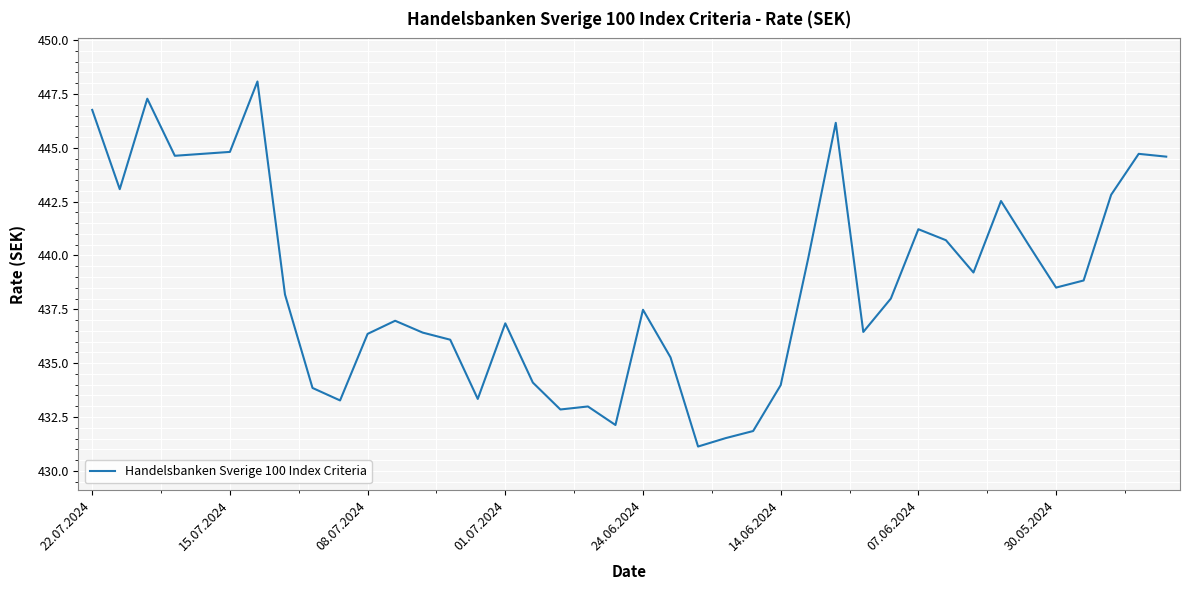

What is the maximum value shown in the chart?

448.1